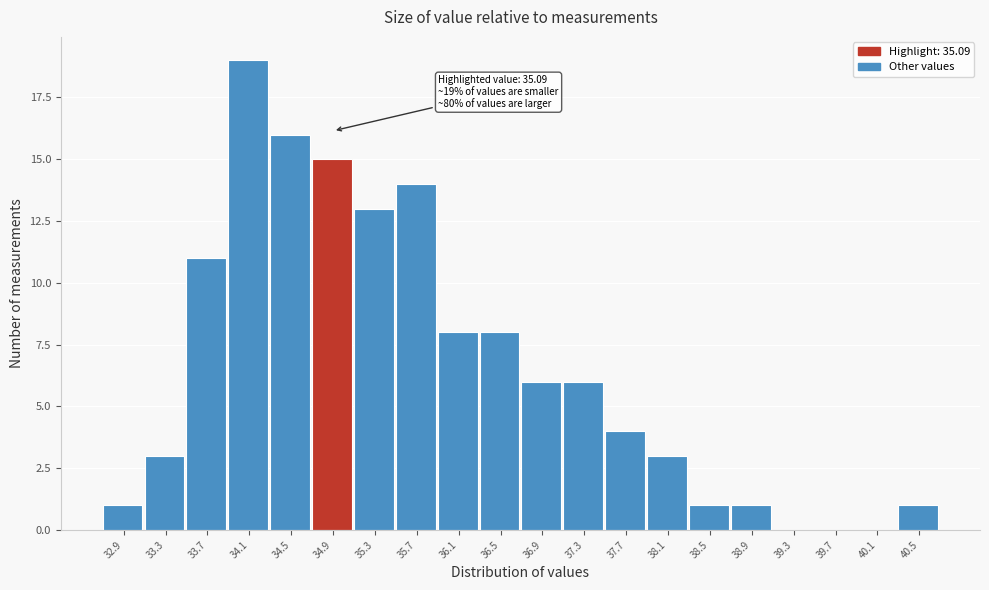

Reading left to right, what are all the values shown in this chart?

32.9=1	33.3=3	33.7=11	34.1=19	34.5=16	34.9=15	35.3=13	35.7=14	36.1=8	36.5=8	36.9=6	37.3=6	37.7=4	38.1=3	38.5=1	38.9=1	39.3=0	39.7=0	40.1=0	40.5=1